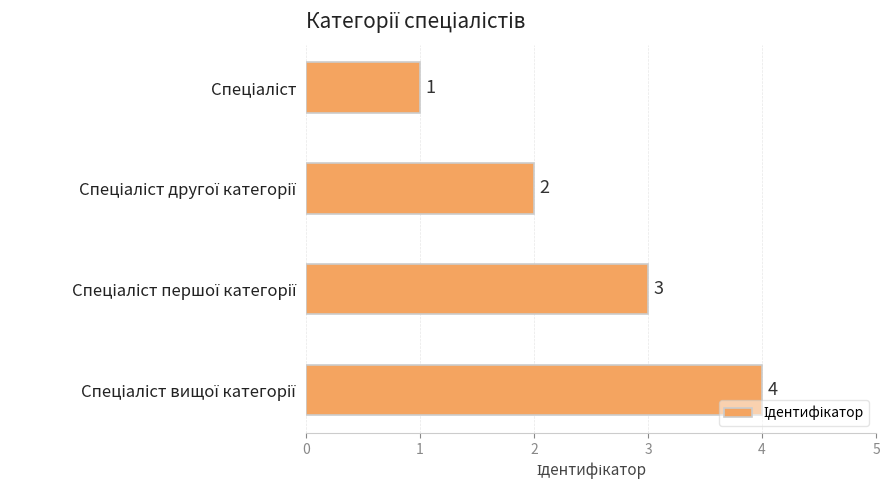

What is the value of the 4th bar from the top?

4